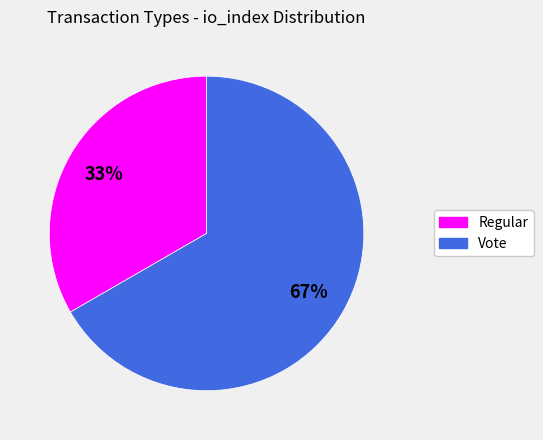

Do Regular and Vote together represent more than half of the pie?

Yes